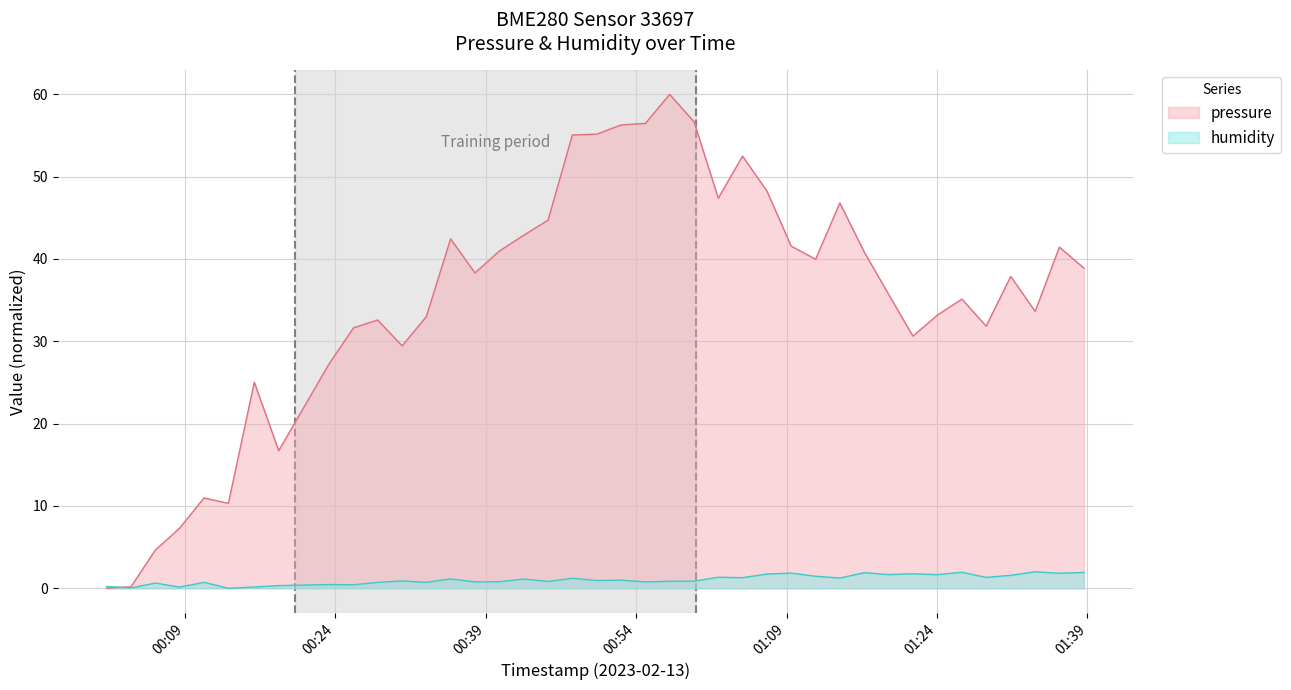

What is the average value of the humidity series?

1.1